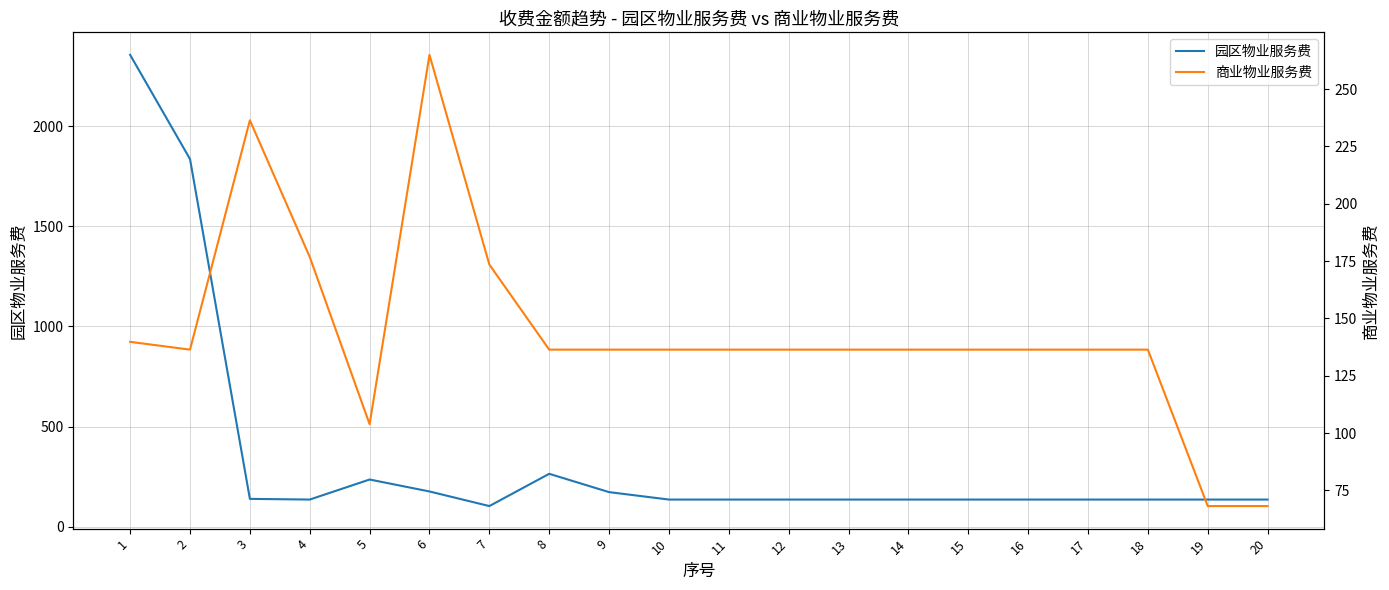

Where is the first local maximum for 园区物业服务费?

5